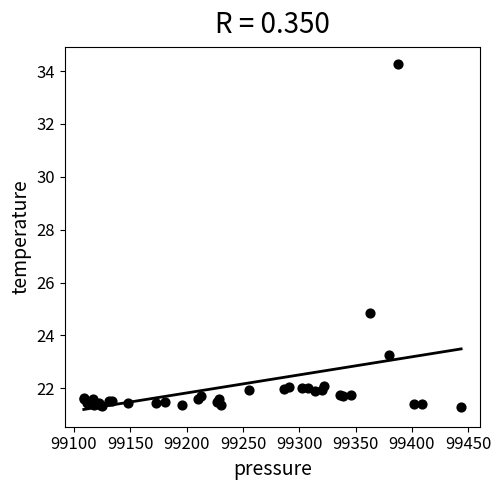

What Y value in the scatter plot is closest to 27?

24.9